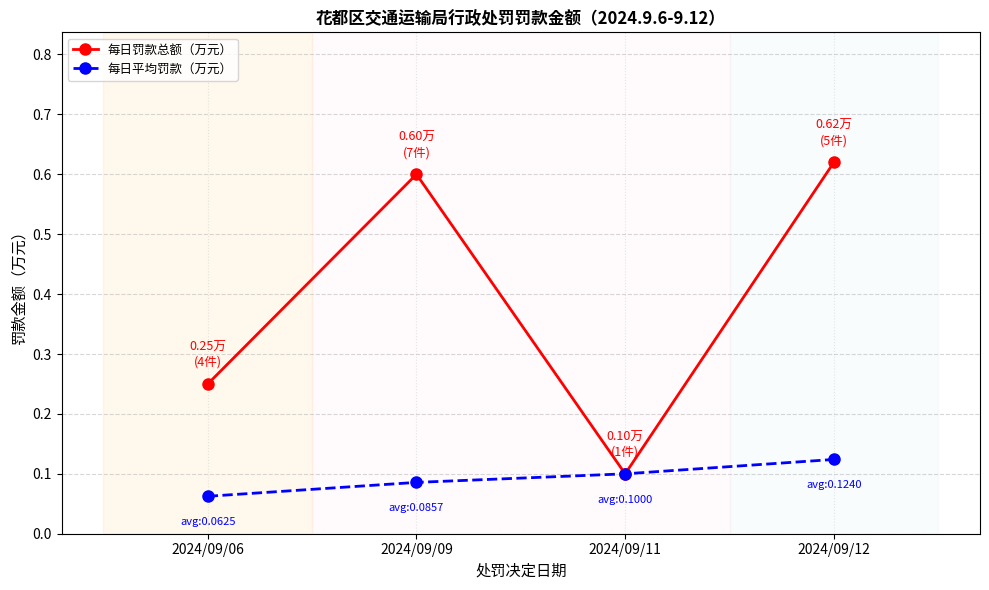

Rank the series by their maximum value, from highest to lowest.

每日罚款总额（万元）, 每日平均罚款（万元）